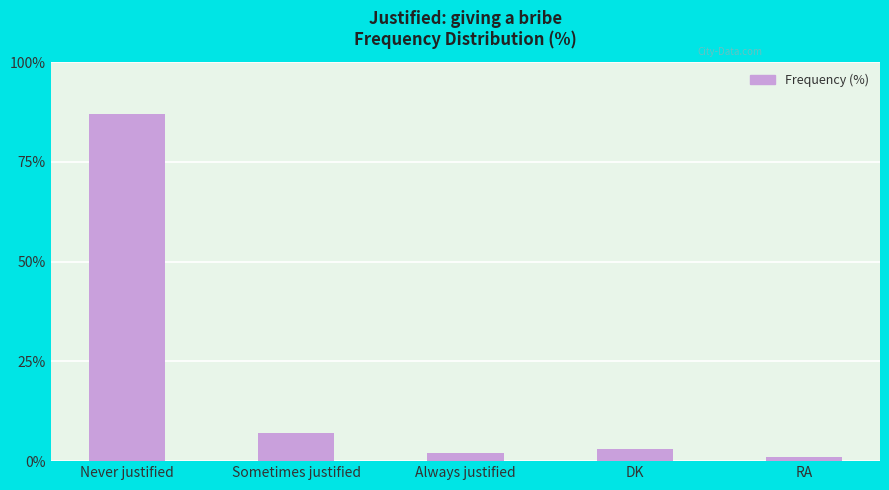

List the labels in order of value, largest first.

Never justified, Sometimes justified, DK, Always justified, RA